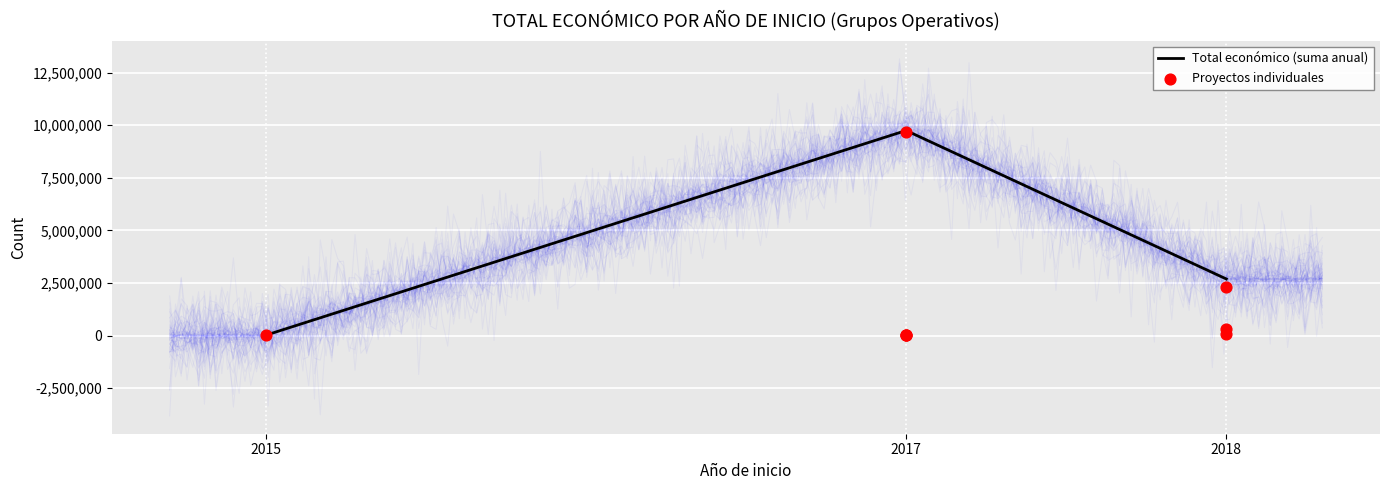

Between 2017 and 2017, which is larger?

2017